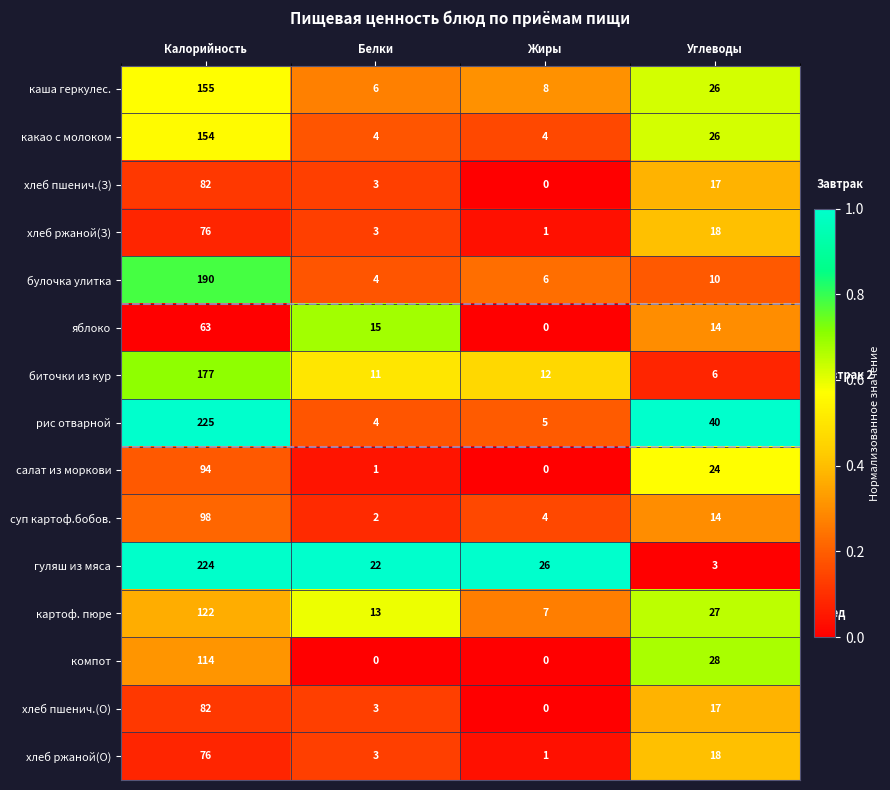

Between Белки and Жиры, which series saw the biggest shift?

яблоко